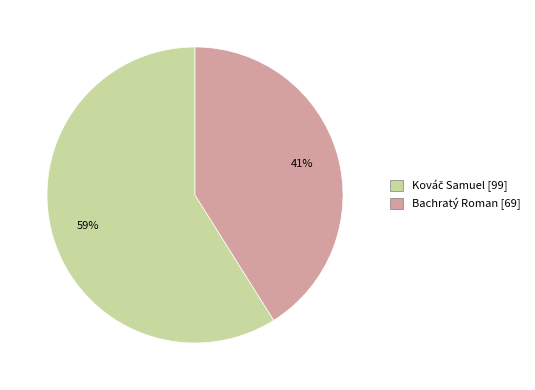

True or false: Bachratý Roman [69] accounts for 41% of the total.

True